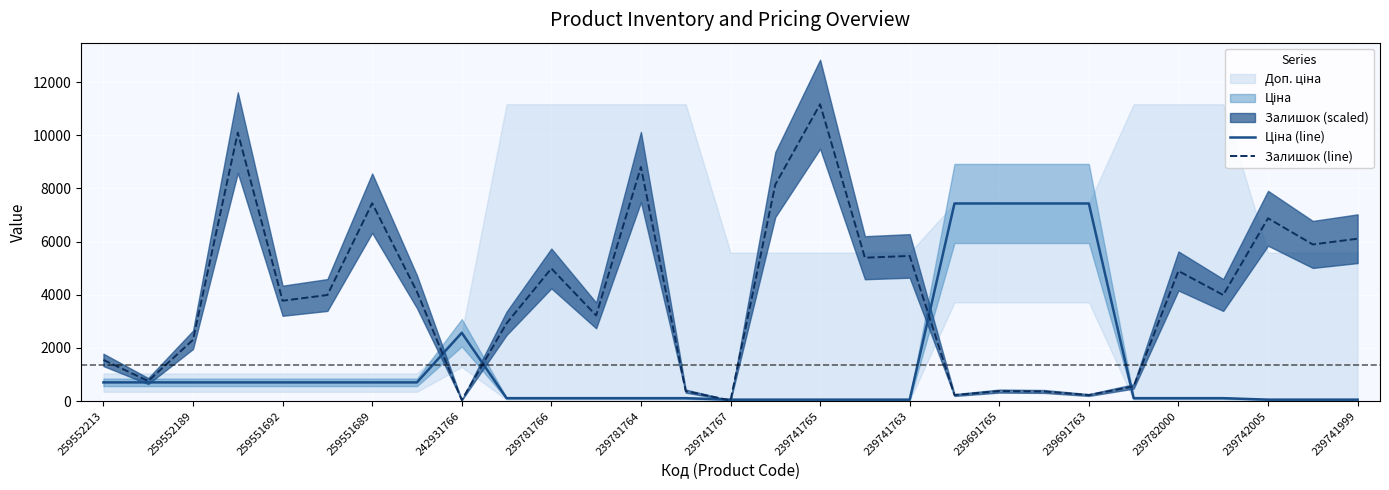

Reading left to right, transcribe all the data shown in this chart.

Ціна (line): 705.5	705.5	705.5	705.5	705.5	705.5	705.5	705.5	2572.0	111.7	111.7	111.7	111.7	111.7	55.9	55.9	55.9	55.9	55.9	7436.2	7436.2	7436.2	7436.2	111.7	111.7	111.7	55.9	55.9	55.9
Залишок (line): 1551.2	755.4	2306.6	10103.4	3777.0	3992.8	7446.0	4114.2	40.5	2927.1	4991.0	3223.9	8808.4	377.7	27.0	8147.4	11169.0	5395.7	5463.1	229.3	377.7	364.2	229.3	553.1	4896.6	3992.8	6879.5	5894.8	6110.6